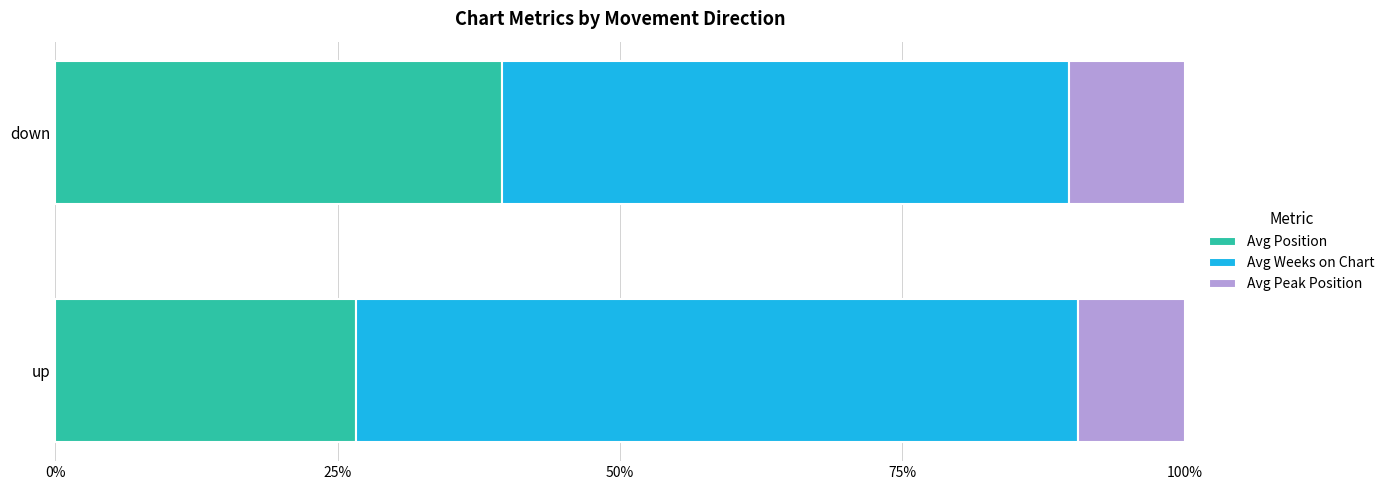

What is the total value across all series at down?

100.0